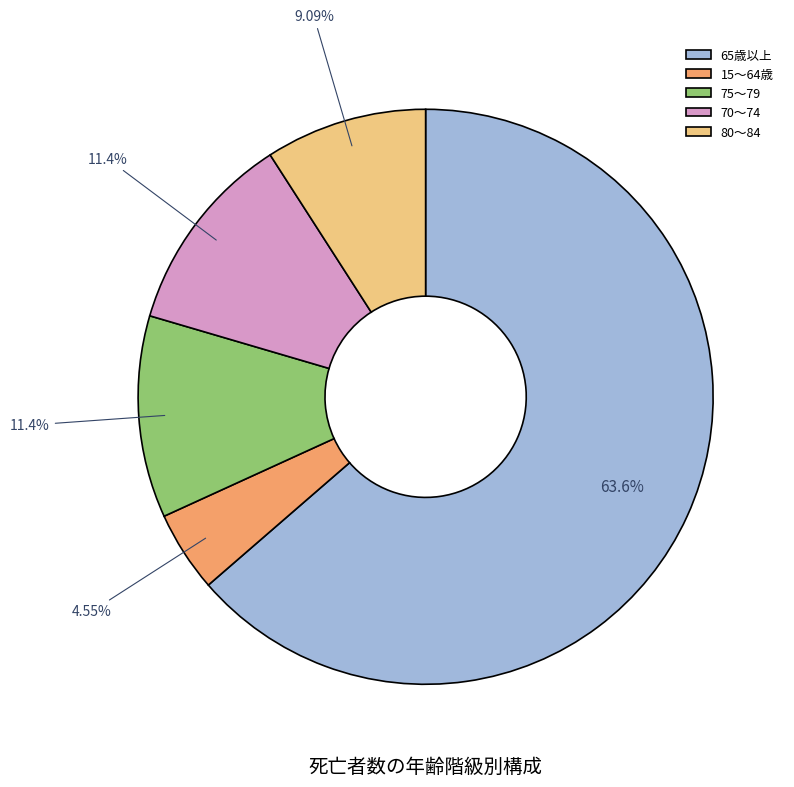

Is there any slice that represents more than half of the pie?

Yes